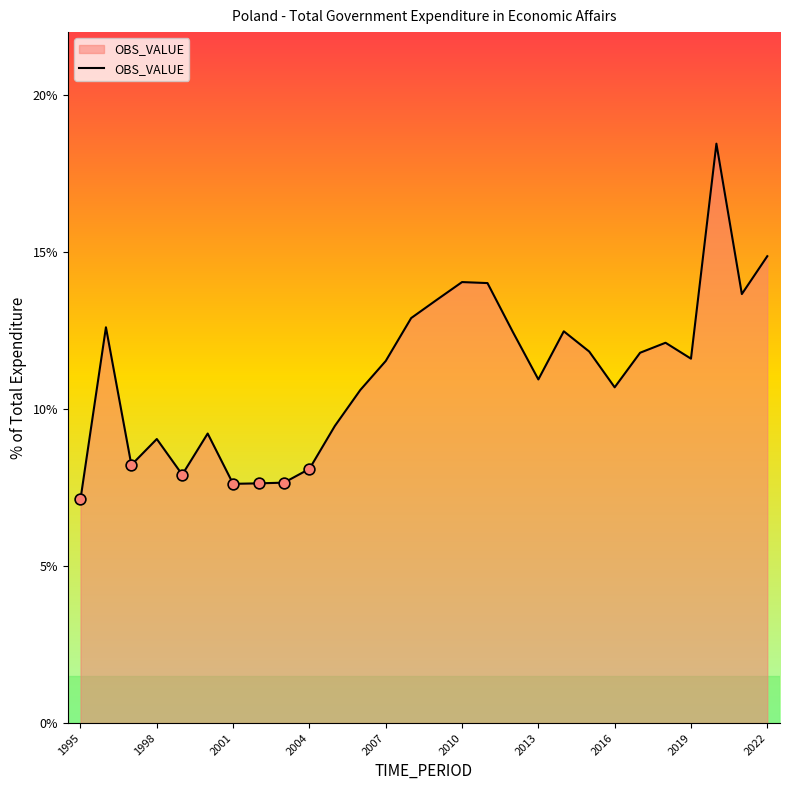

What is the difference between the maximum and minimum values?

11.3